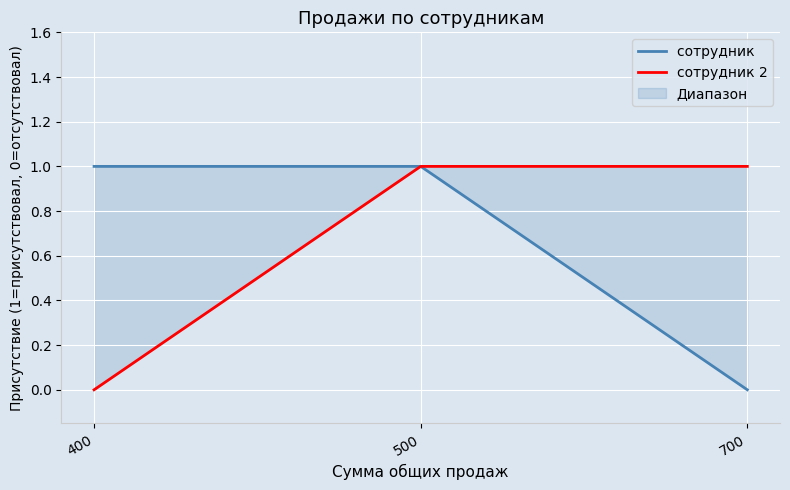

Rank the series at 400 from lowest to highest value.

сотрудник 2, сотрудник 